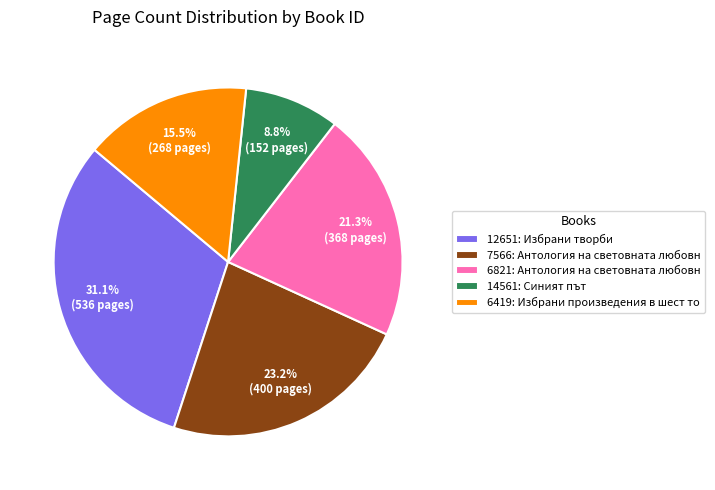

To the nearest percent, what portion does 6821 represent?

21%